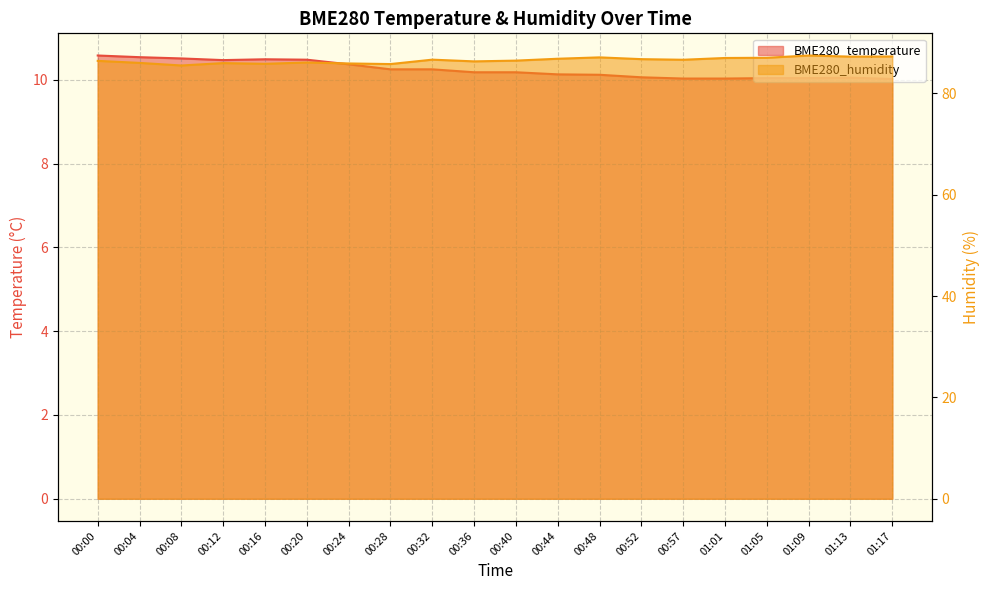

Reading right to left, list all the values displayed in this chart.

BME280_temperature: 10.0	10.1	10.0	10.0	10.0	10.0	10.1	10.1	10.1	10.2	10.2	10.2	10.2	10.4	10.5	10.5	10.5	10.5	10.5	10.6
BME280_humidity: 87.3	87.3	87.5	87.0	87.0	86.7	86.8	87.1	86.8	86.5	86.3	86.7	85.8	85.9	86.1	85.8	86.0	85.5	86.0	86.4